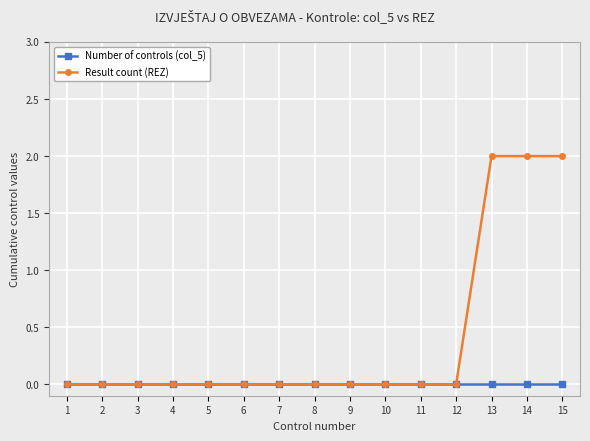

At how many categories does at least one series exceed 1?

3